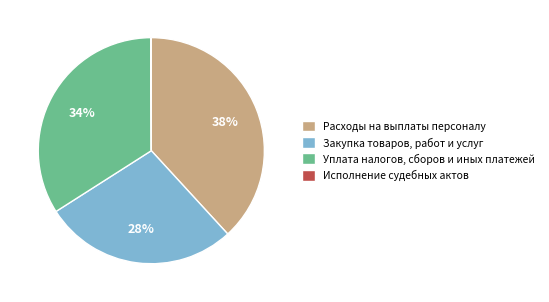

Combined, do Расходы на выплаты персоналу and Закупка товаров, работ и услуг account for over 50%?

Yes